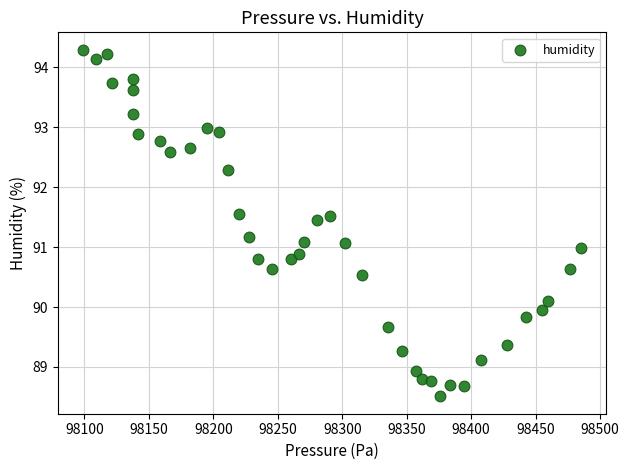

What is the range of Y values (max minus min)?

5.8